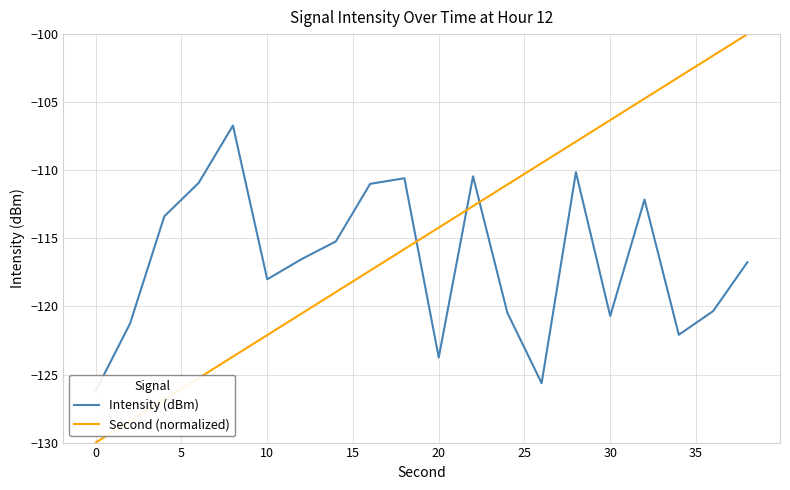

True or false: Second (normalized) has more than 2 points higher than both neighbors.

False